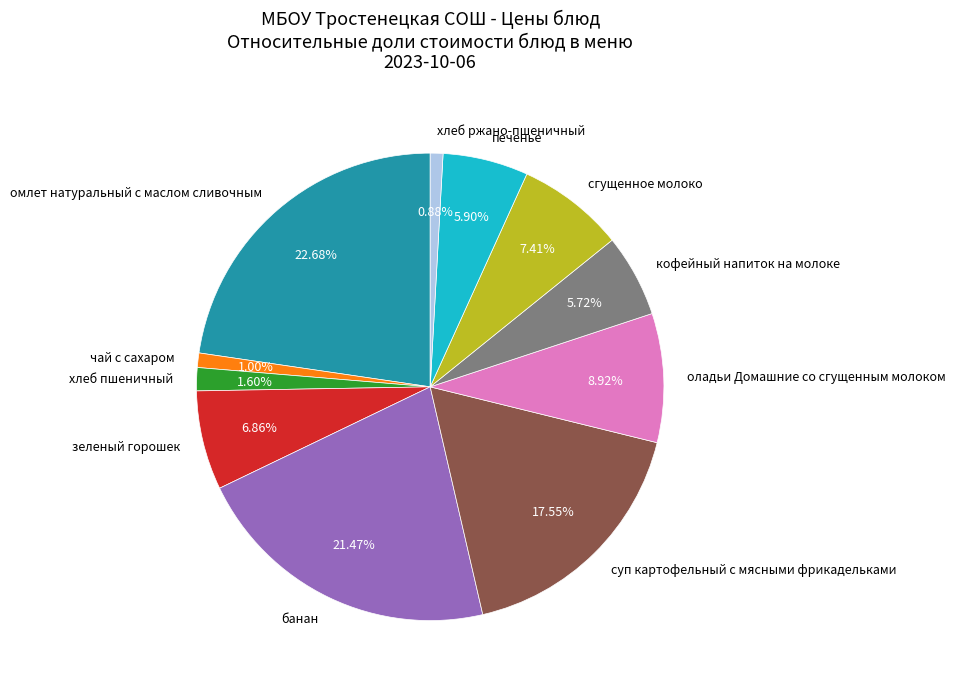

Does сгущенное молоко represent more than half of the total?

No